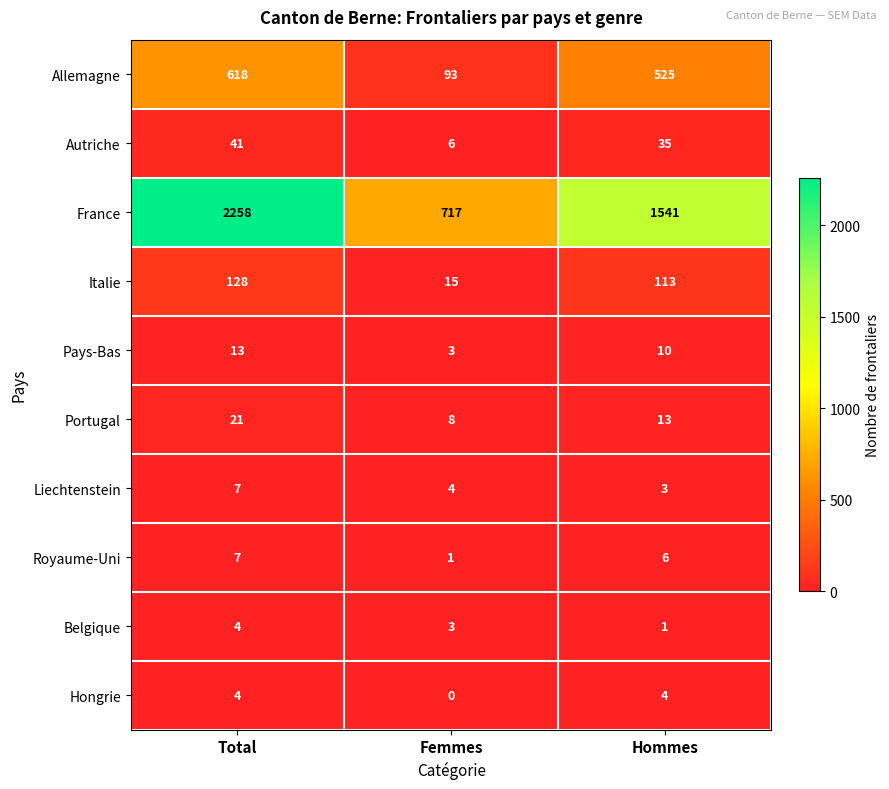

Is the value of France at Femmes greater than the value of Italie at Hommes?

Yes